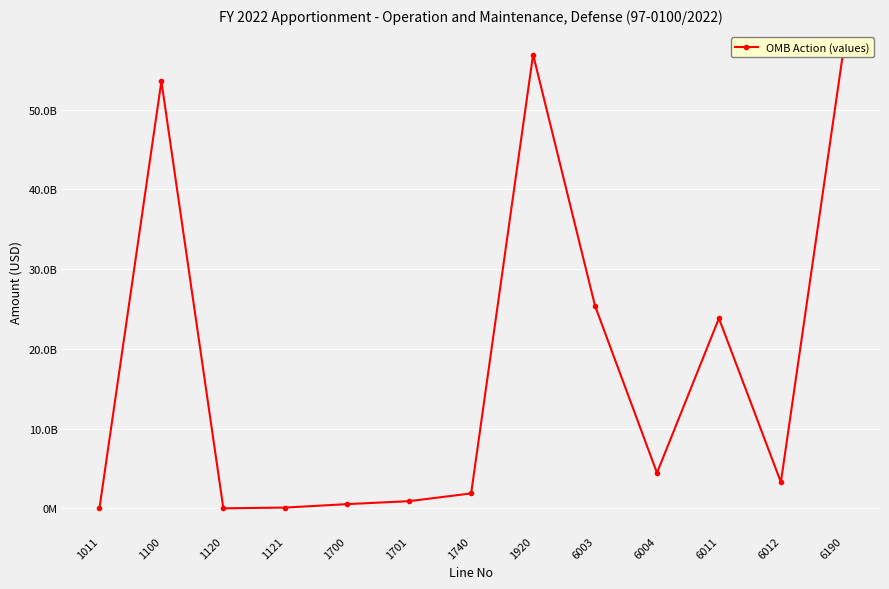

Between 1700 and 1011, which is larger?

1700